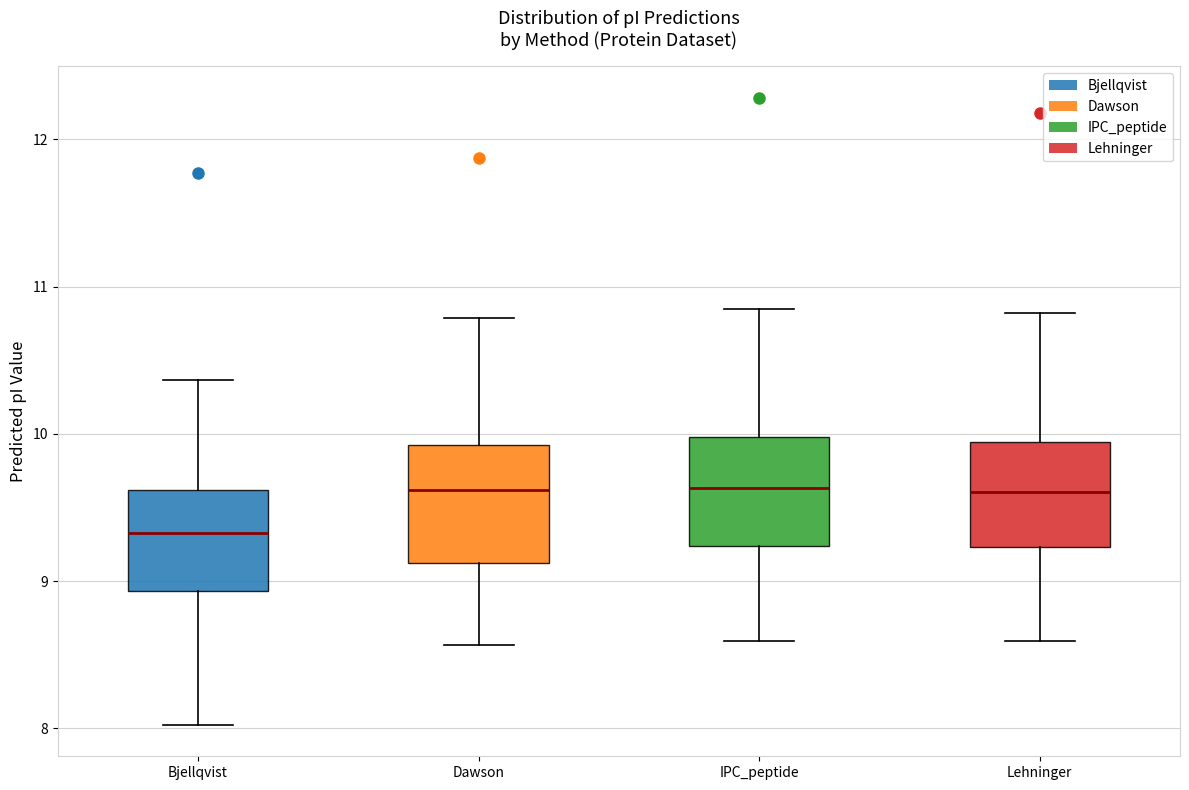

Reading left to right, read every box against the y-axis: the position of its median line, the range the box covers, and the ends of its whiskers. The values are not printed on the chart, so give them approximately, as read against the axis.

Bjellqvist: median 9.3, box 8.9 to 9.6, whiskers 8.0 to 10.4
Dawson: median 9.6, box 9.1 to 9.9, whiskers 8.6 to 10.8
IPC_peptide: median 9.6, box 9.2 to 10.0, whiskers 8.6 to 10.8
Lehninger: median 9.6, box 9.2 to 9.9, whiskers 8.6 to 10.8